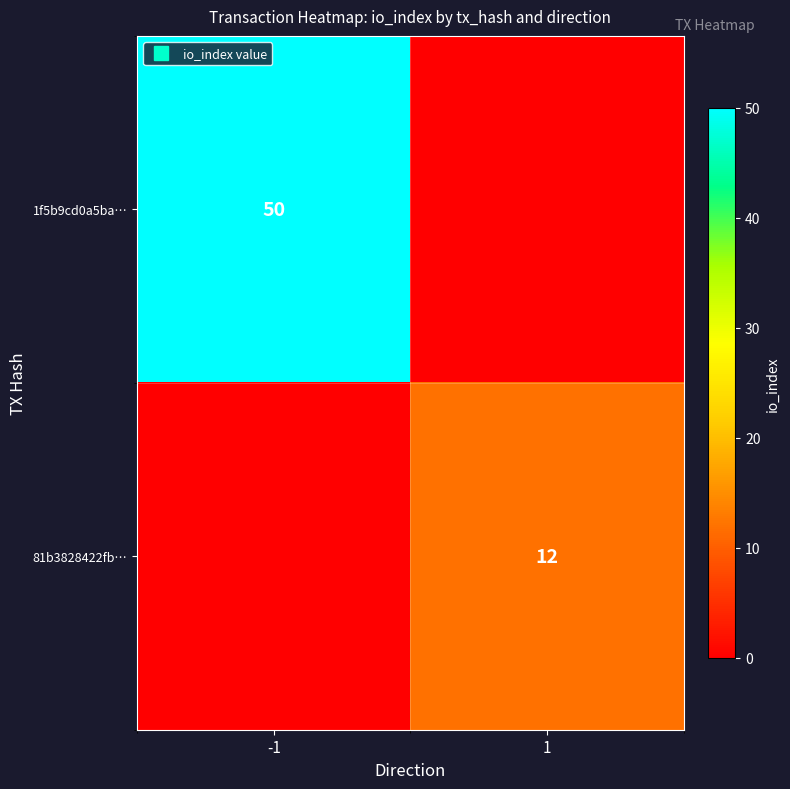

What is the sum of the 1f5b9cd0a5ba… values at 1 and -1?

50